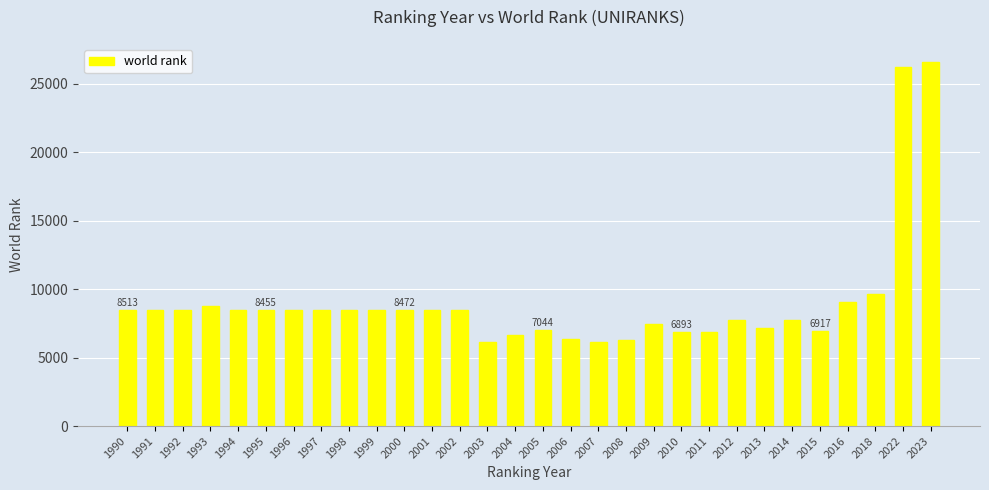

Approximately how many times larger is the value at 1990 compared to 1996?

1.0